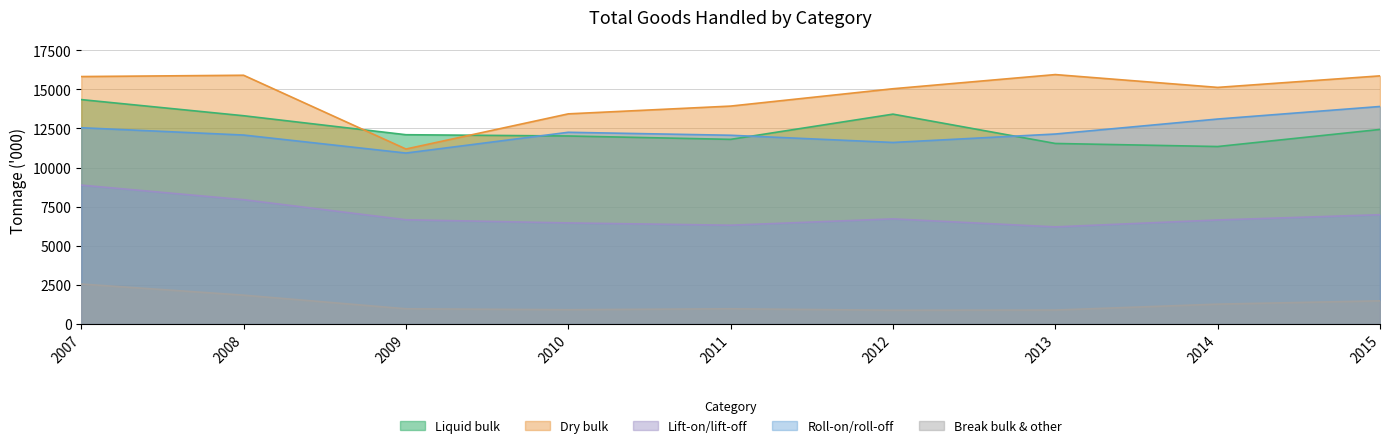

How many times do Dry bulk and Liquid bulk cross each other?

2